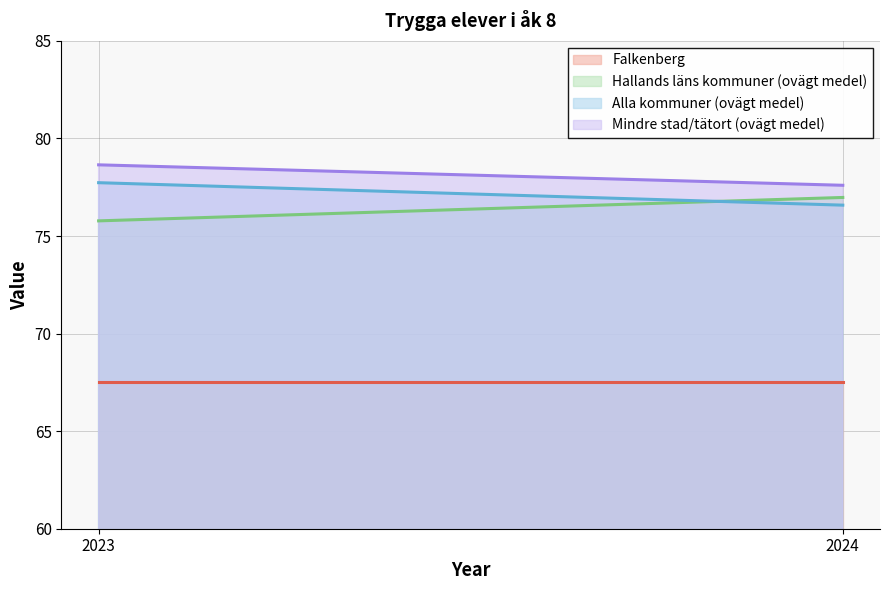

What is the difference between the Alla kommuner (ovägt medel) values at 2023 and 2024?

1.2